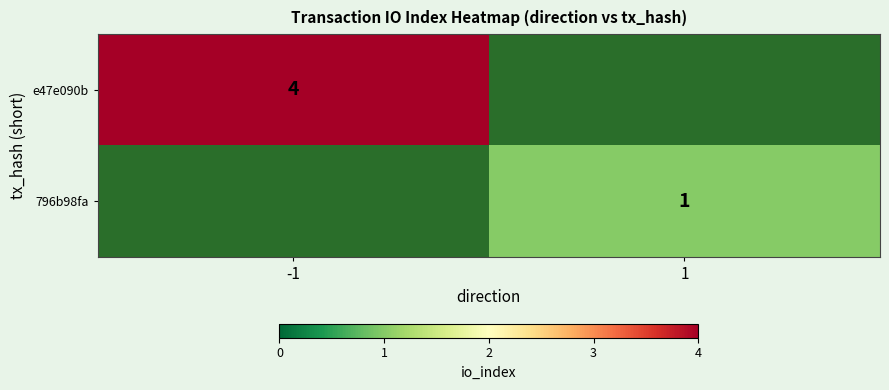

The 796b98fa series shows 0 at 1. True or false?

False